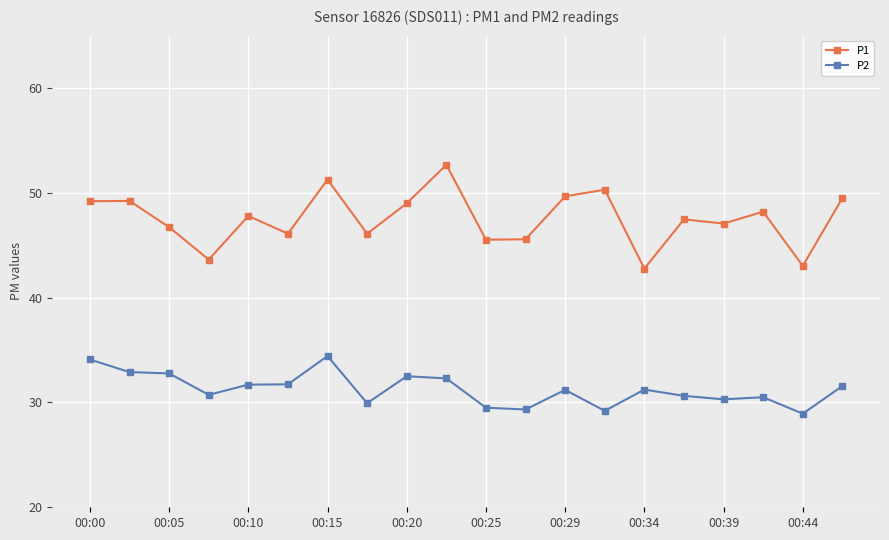

List the series in order of their overall mean, lowest first.

P2, P1